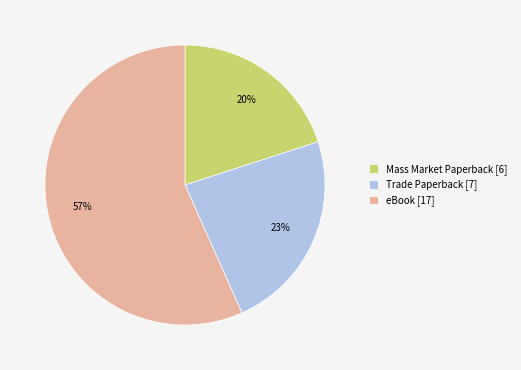

Is there a majority slice in this chart?

Yes